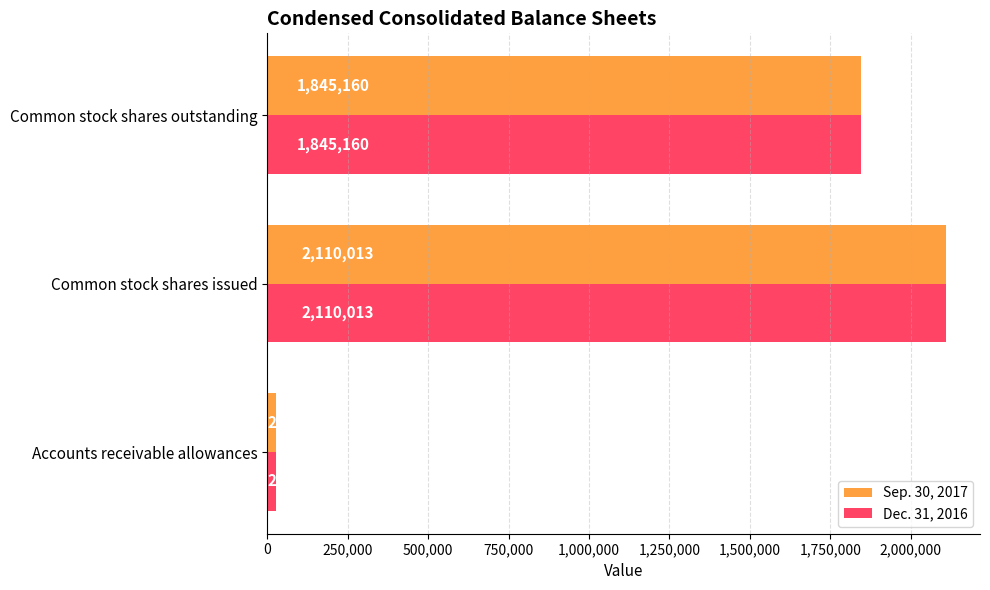

Is the value of Dec. 31, 2016 at Common stock shares outstanding greater than the value of Sep. 30, 2017 at Accounts receivable allowances?

Yes